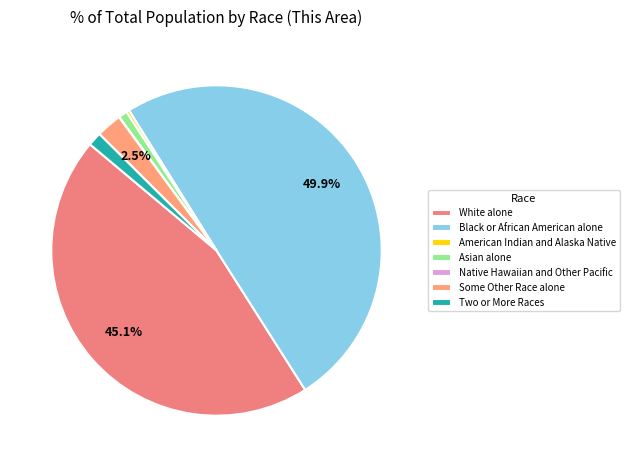

Rank the categories by value from lowest to highest.

Native Hawaiian and Other Pacific, American Indian and Alaska Native, Asian alone, Two or More Races, Some Other Race alone, White alone, Black or African American alone